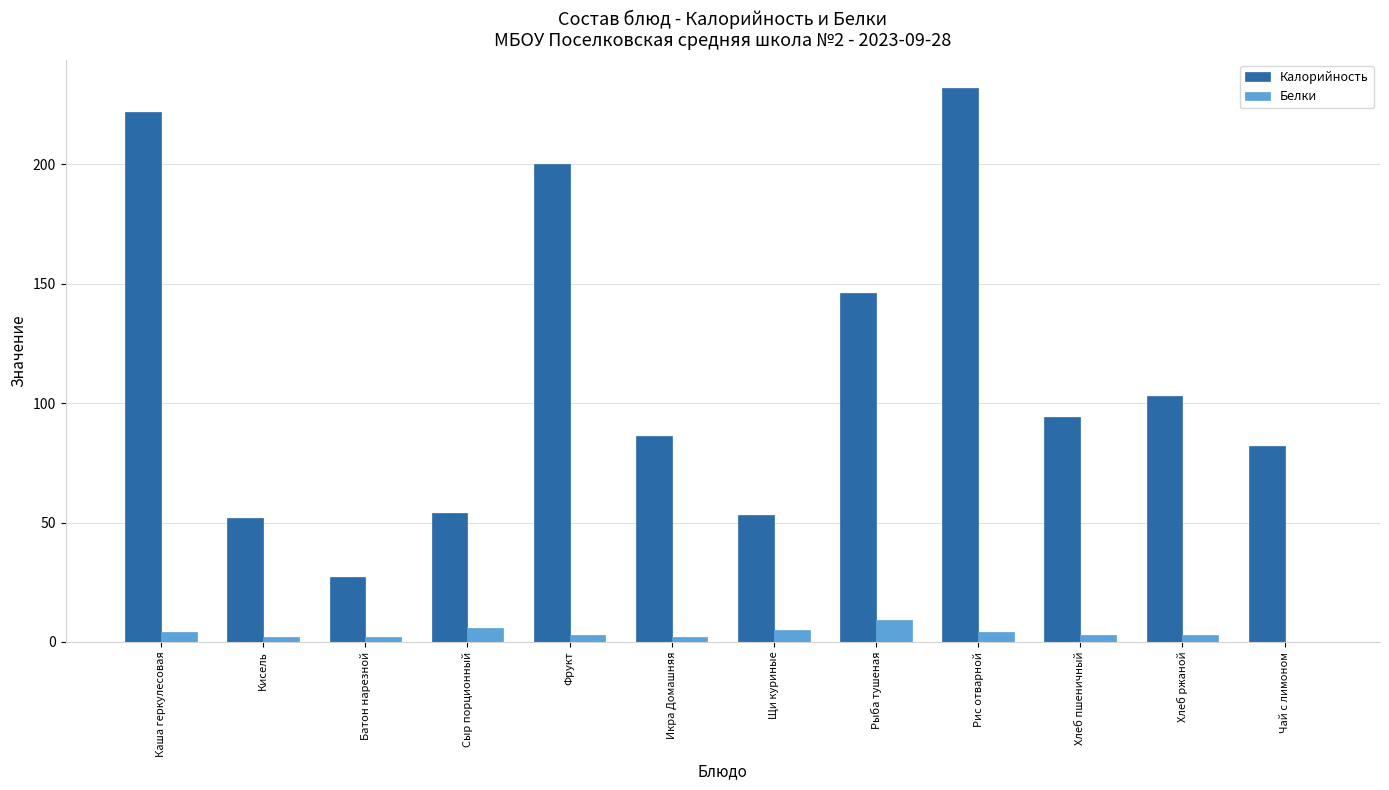

What are all the series names shown in the legend?

Калорийность, Белки